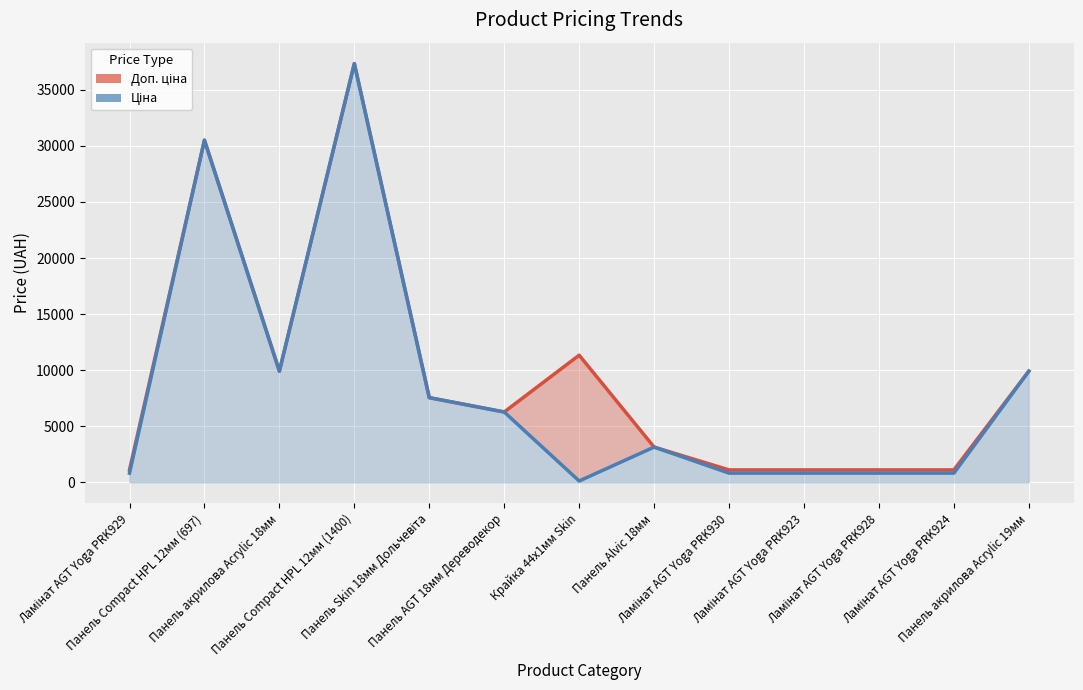

Which series has the widest spread of values?

Ціна